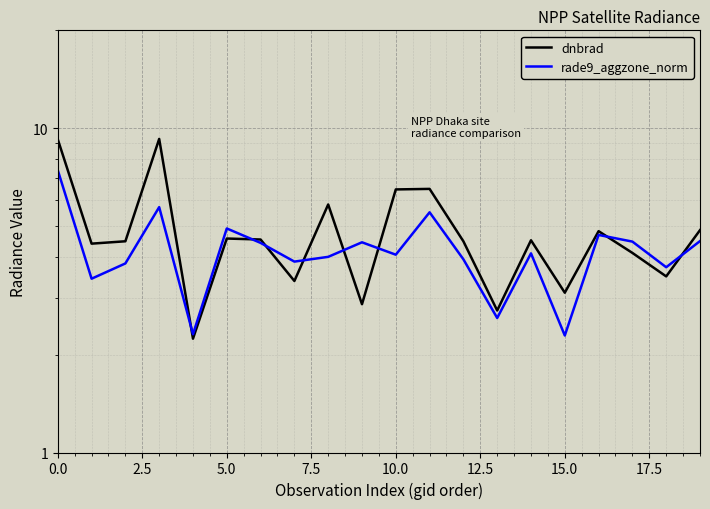

Rank the series at 18 from lowest to highest value.

dnbrad, rade9_aggzone_norm